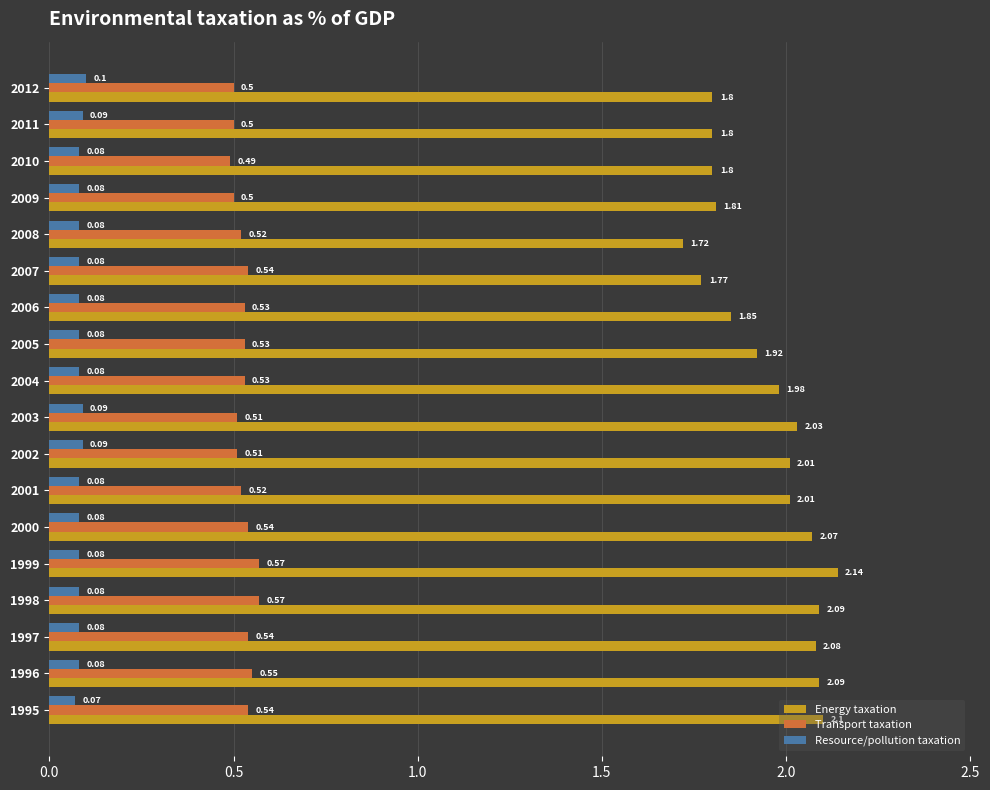

At how many categories does at least one series exceed 1?

18